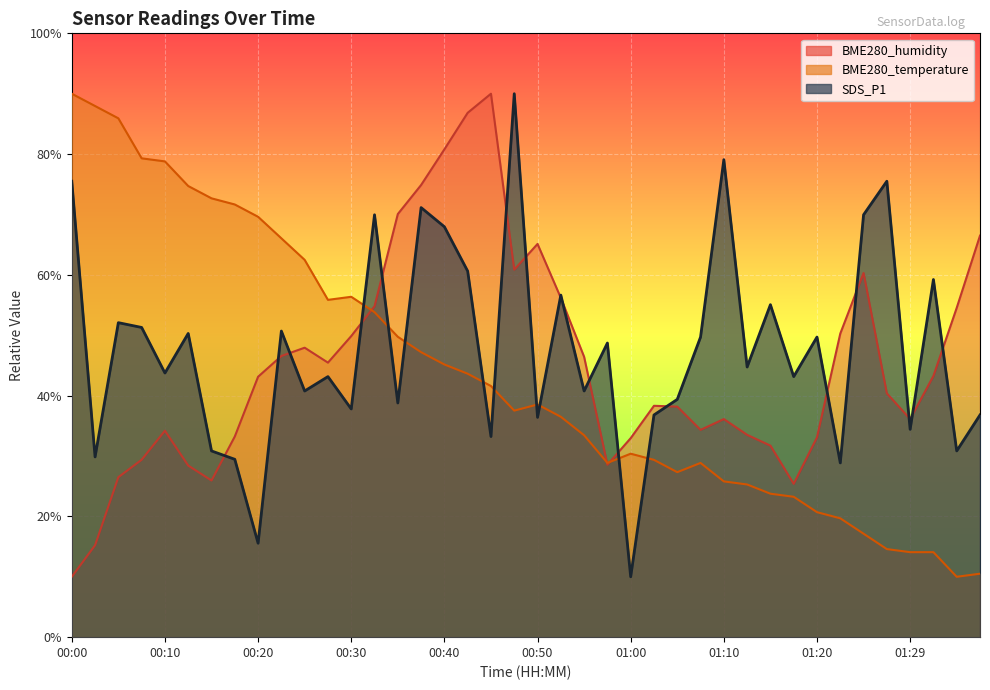

True or false: BME280_humidity has more than 2 interior local peaks.

True